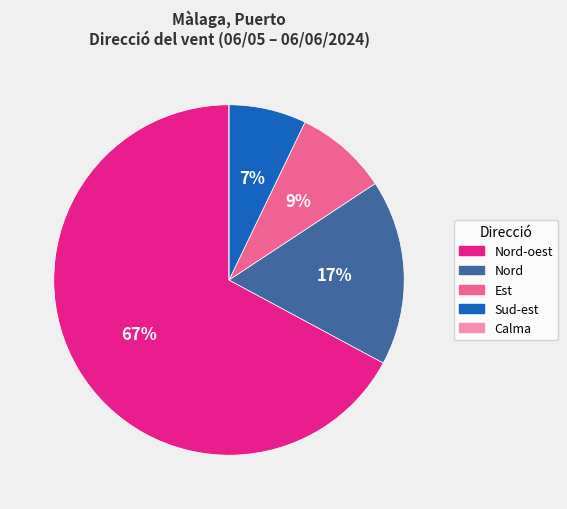

Is there any slice that represents more than half of the pie?

Yes